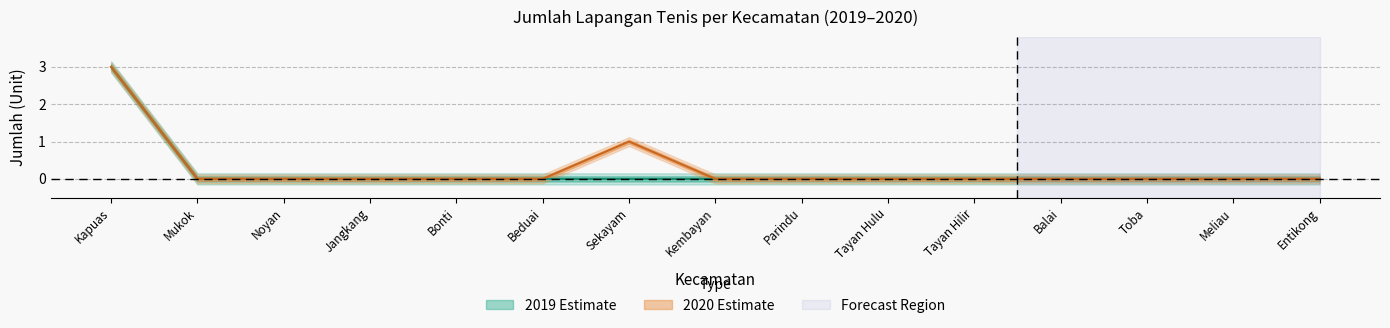

True or false: 2020 and 2019 cross at least once.

False